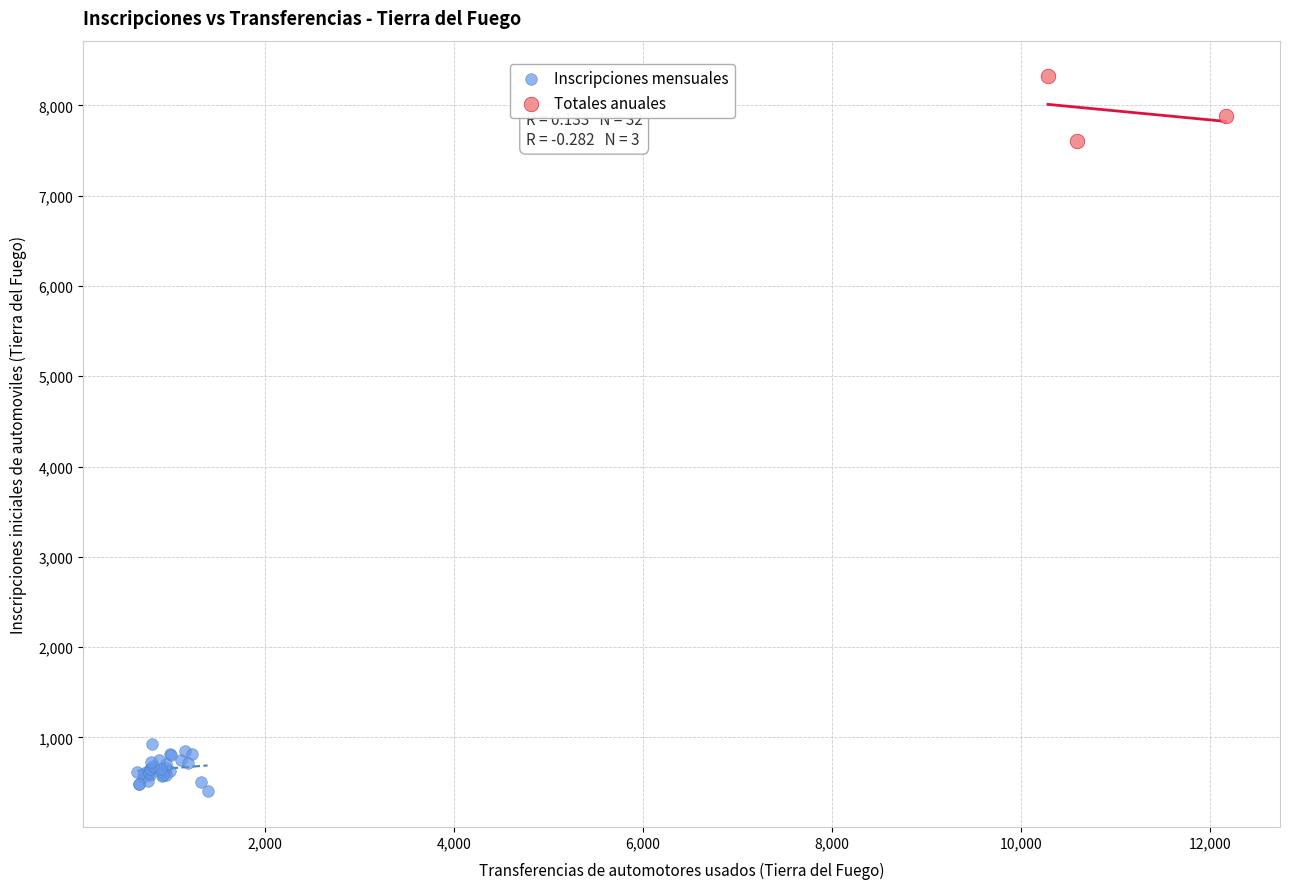

What are all the series names shown in the legend?

Inscripciones mensuales, Totales anuales